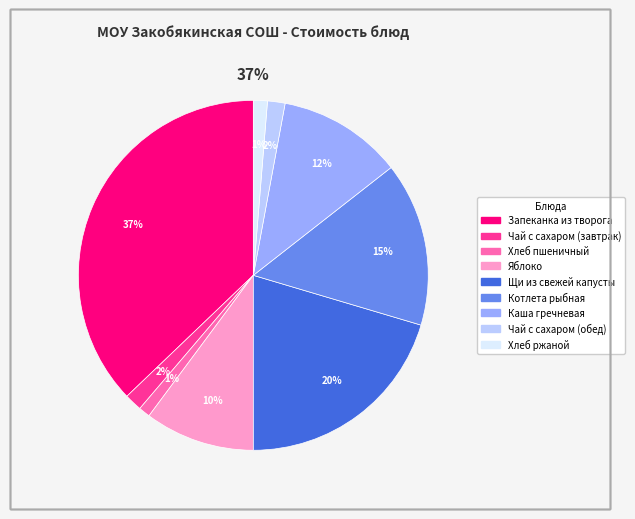

Is Каша гречневая the majority of the pie?

No